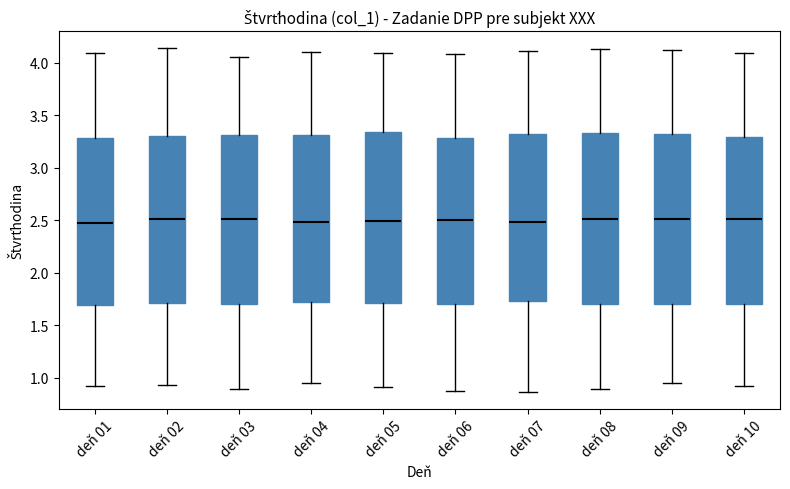

Reading left to right, transcribe this box plot: for each box, give where its median line is, the range the box spans, and where its two whiskers end, as read against the y-axis. The values are not printed on the chart, so give them approximately, as read against the axis.

deň 01: median 2.45, box 1.70 to 3.30, whiskers 0.95 to 4.10
deň 02: median 2.50, box 1.70 to 3.30, whiskers 0.95 to 4.15
deň 03: median 2.50, box 1.70 to 3.30, whiskers 0.90 to 4.05
deň 04: median 2.50, box 1.70 to 3.30, whiskers 0.95 to 4.10
deň 05: median 2.50, box 1.70 to 3.35, whiskers 0.90 to 4.10
deň 06: median 2.50, box 1.70 to 3.30, whiskers 0.90 to 4.10
deň 07: median 2.50, box 1.75 to 3.30, whiskers 0.85 to 4.10
deň 08: median 2.50, box 1.70 to 3.35, whiskers 0.90 to 4.15
deň 09: median 2.50, box 1.70 to 3.30, whiskers 0.95 to 4.10
deň 10: median 2.50, box 1.70 to 3.30, whiskers 0.95 to 4.10